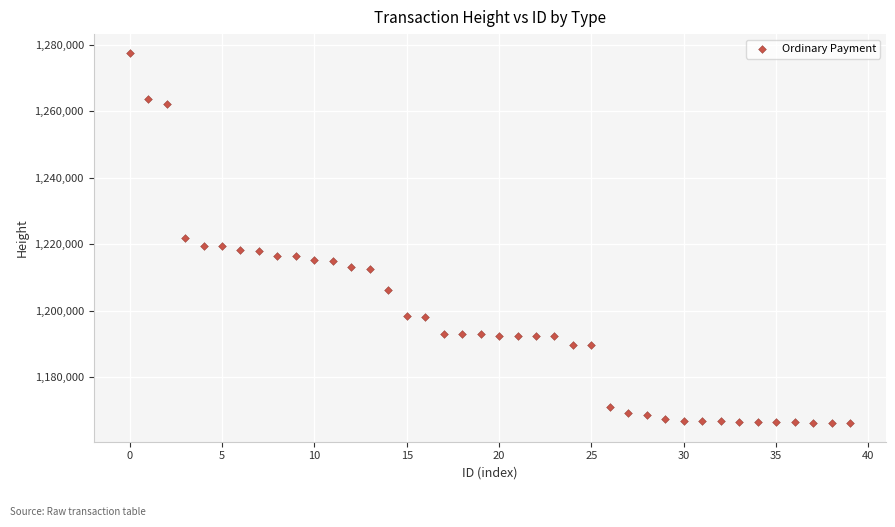

What is the range of Y values (max minus min)?

111421